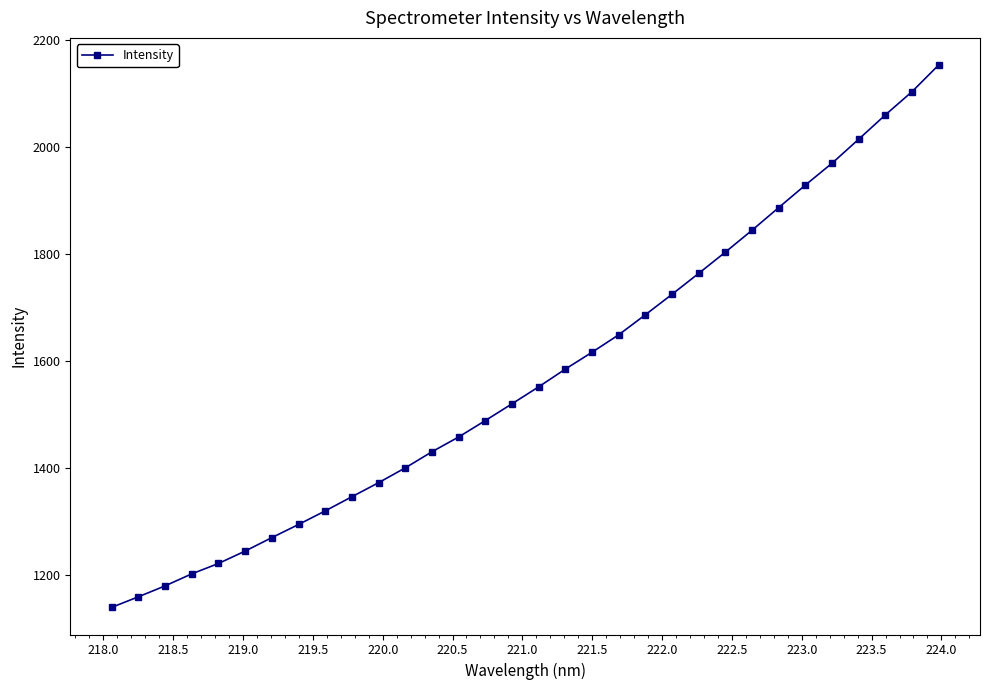

True or false: there are more than 0 points higher than both neighbors.

False